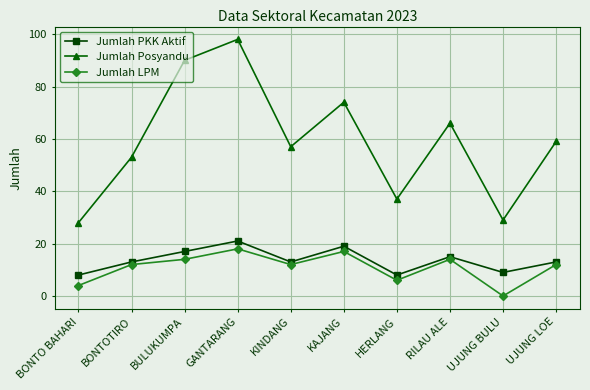

What is the sum of the Jumlah Posyandu values at KINDANG and GANTARANG?

155